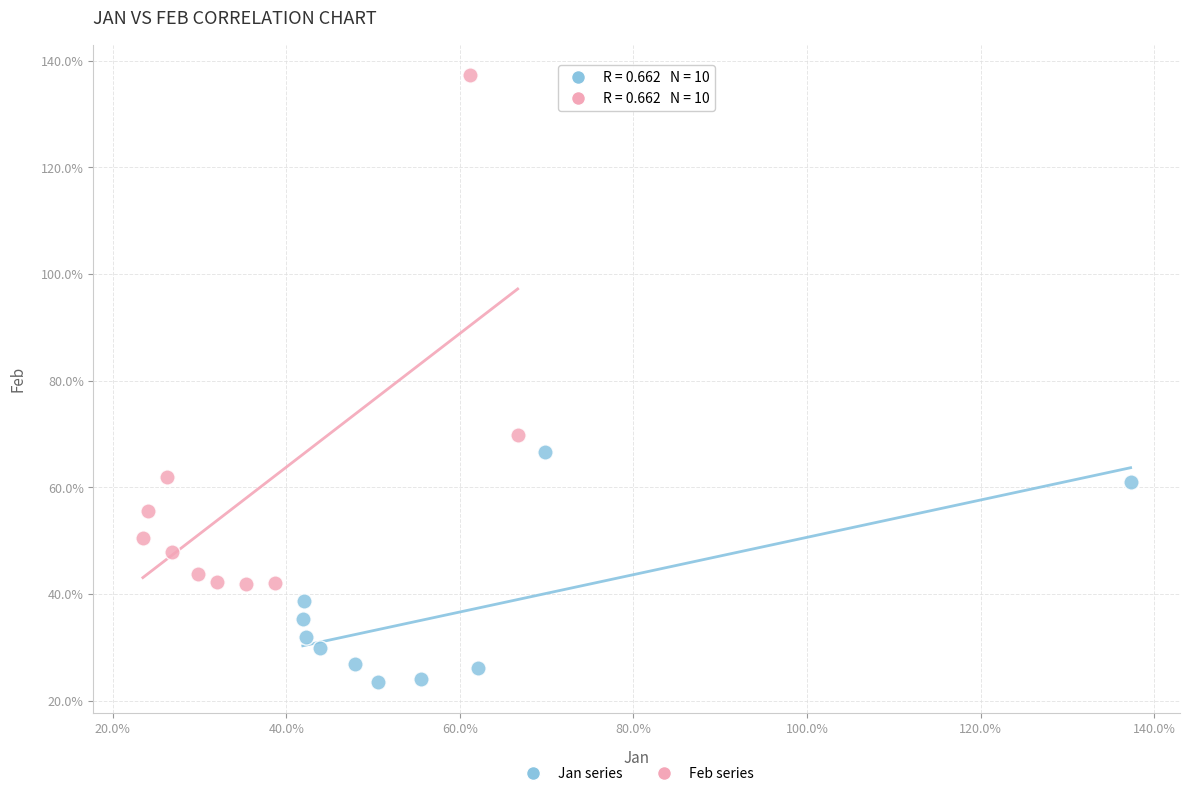

What are all the series names shown in the legend?

Jan series, Feb series